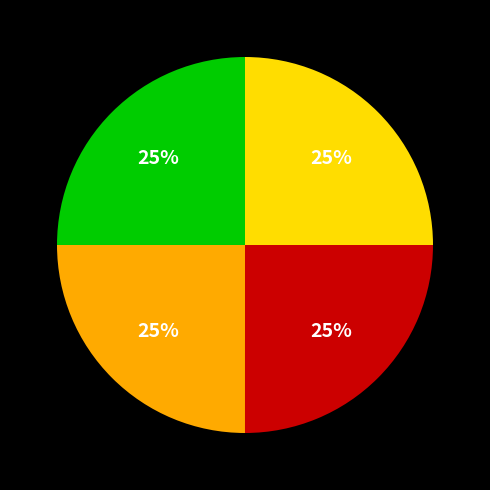

Is there a majority slice in this chart?

No